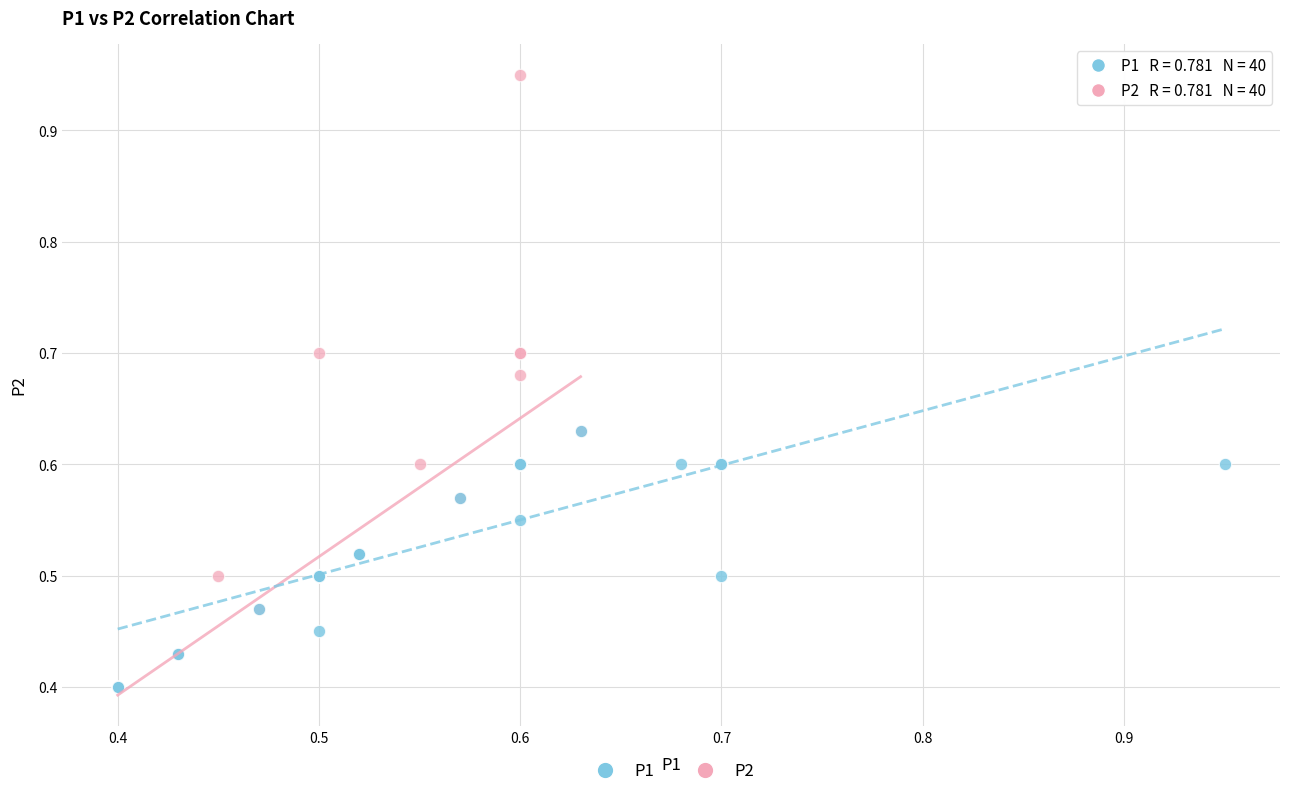

Which series reaches the maximum Y coordinate?

P2